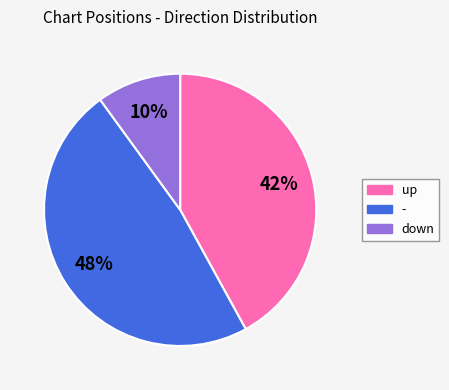

To the nearest percent, what is the difference between the largest and smallest slice percentages?

38%